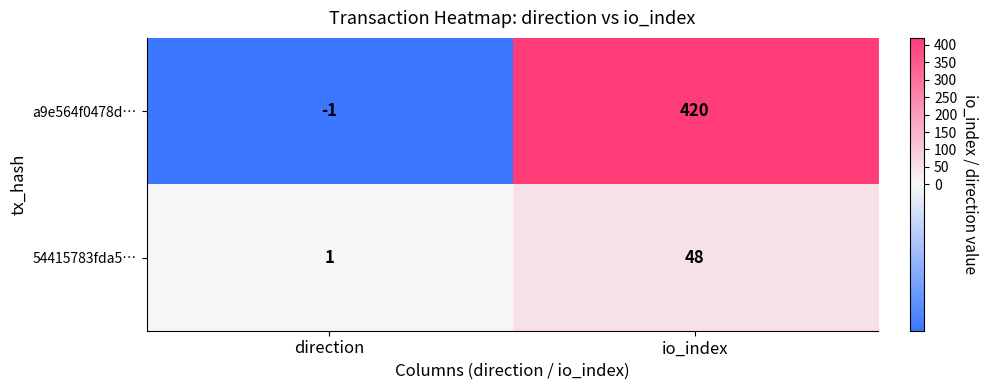

Which label corresponds to the smallest value in the chart?

direction